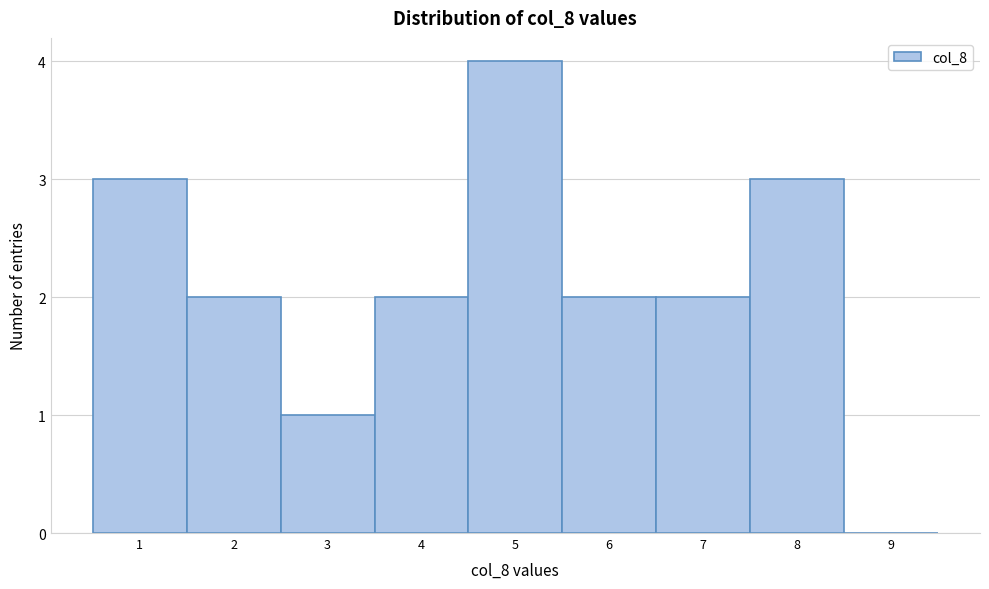

Over which range of the x-axis is the bar tallest?

4.5 to 5.5